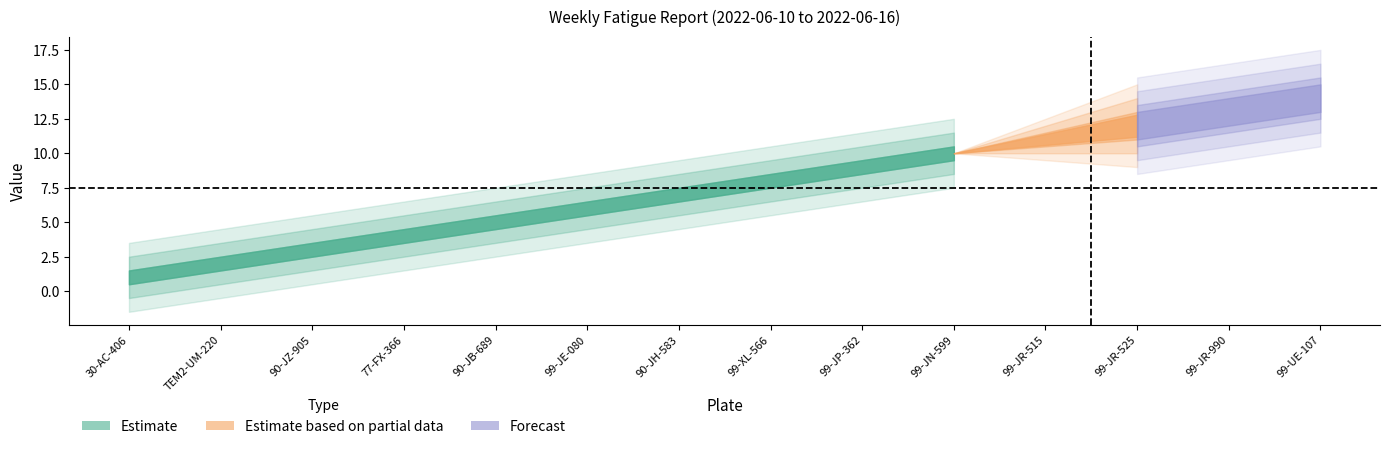

The value of Min Break at 30-AC-406 is 1. True or false?

True